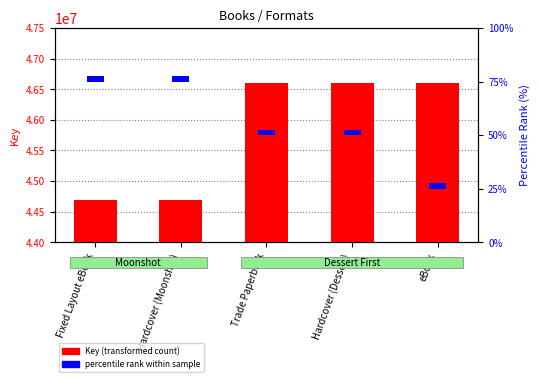

Approximately how many times larger is the value at Hardcover (Moonshot) compared to eBook?

1.0